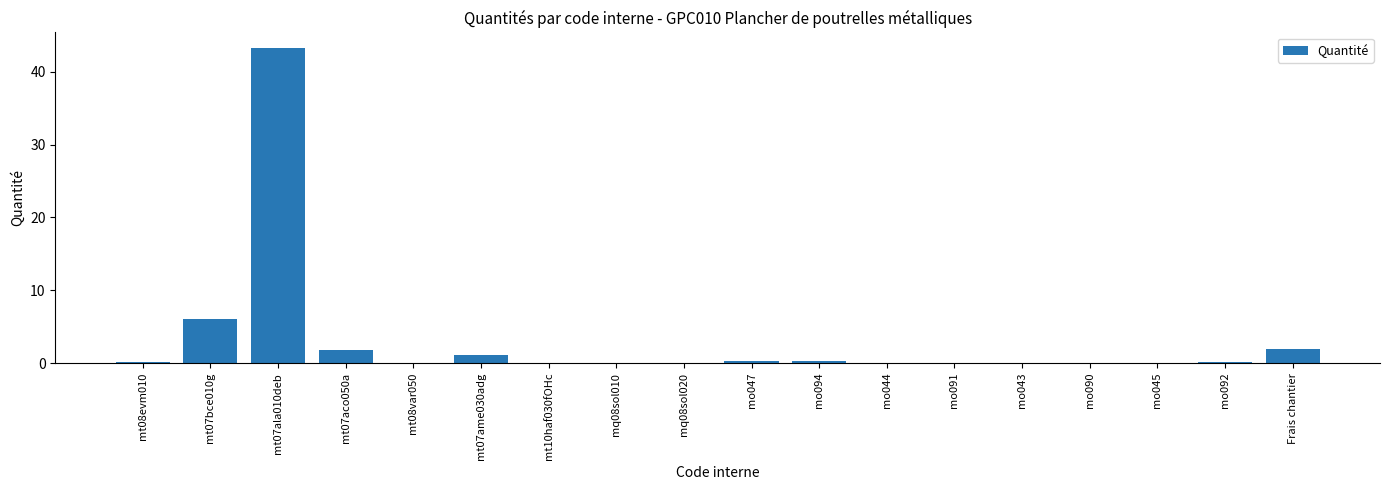

Is it true that the value at mq08sol010 is 0.0?

True